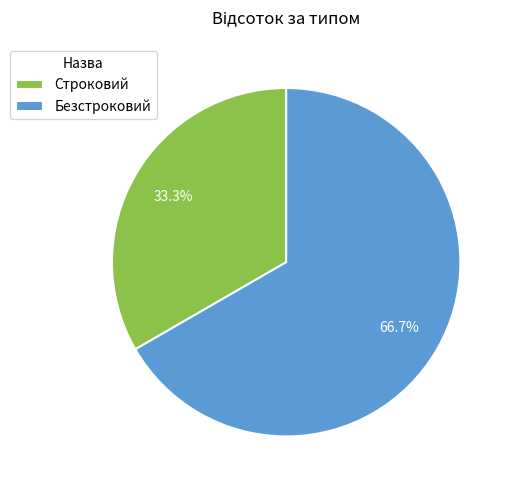

What is the ratio of the value at Безстроковий to the value at Строковий?

2.0